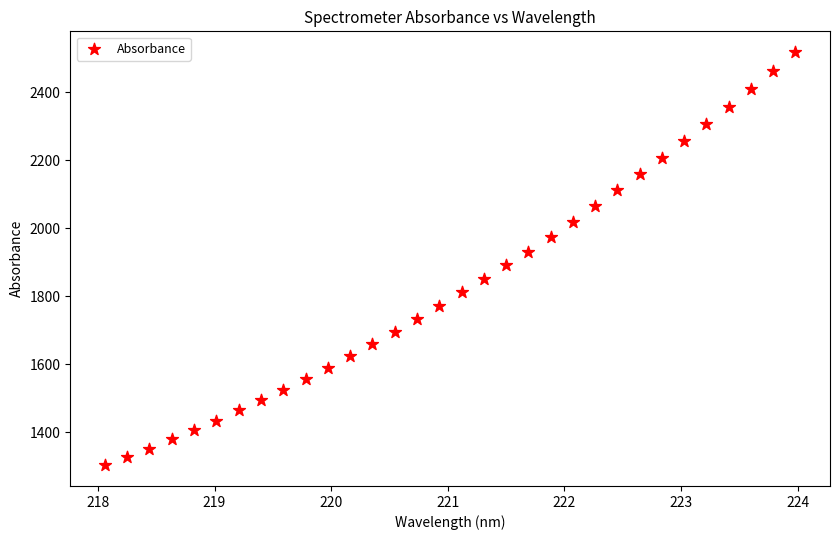

What is the range of X values (max minus min)?

5.9